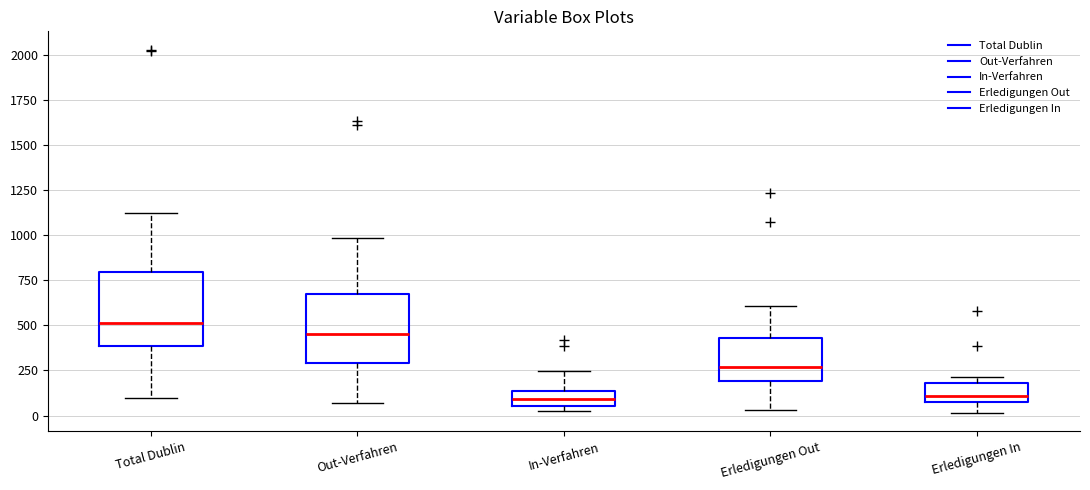

Reading left to right, transcribe this box plot: for each box, give where its median line is, the range the box spans, and where its two whiskers end, as read against the y-axis. The values are not printed on the chart, so give them approximately, as read against the axis.

Total Dublin: median 500, box 400 to 800, whiskers 100 to 1100
Out-Verfahren: median 450, box 300 to 650, whiskers 50 to 1000
In-Verfahren: median 100, box 50 to 150, whiskers 0 to 250
Erledigungen Out: median 250, box 200 to 450, whiskers 50 to 600
Erledigungen In: median 100 (just above the box's lower edge), box 100 to 200, whiskers 0 to 200 (just above the box's upper edge)